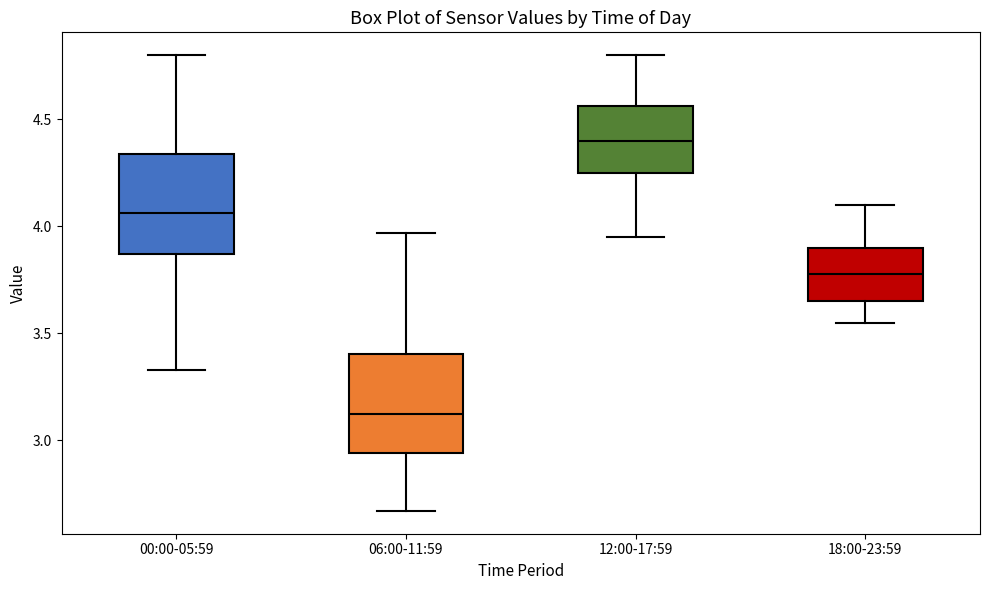

Which box has the highest median line?

12:00-17:59